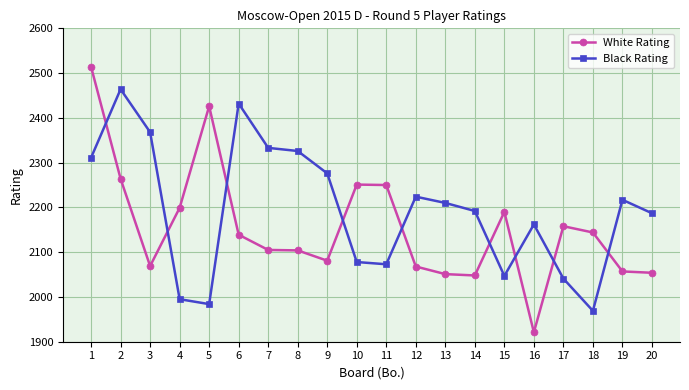

What are all the series names shown in the legend?

White Rating, Black Rating